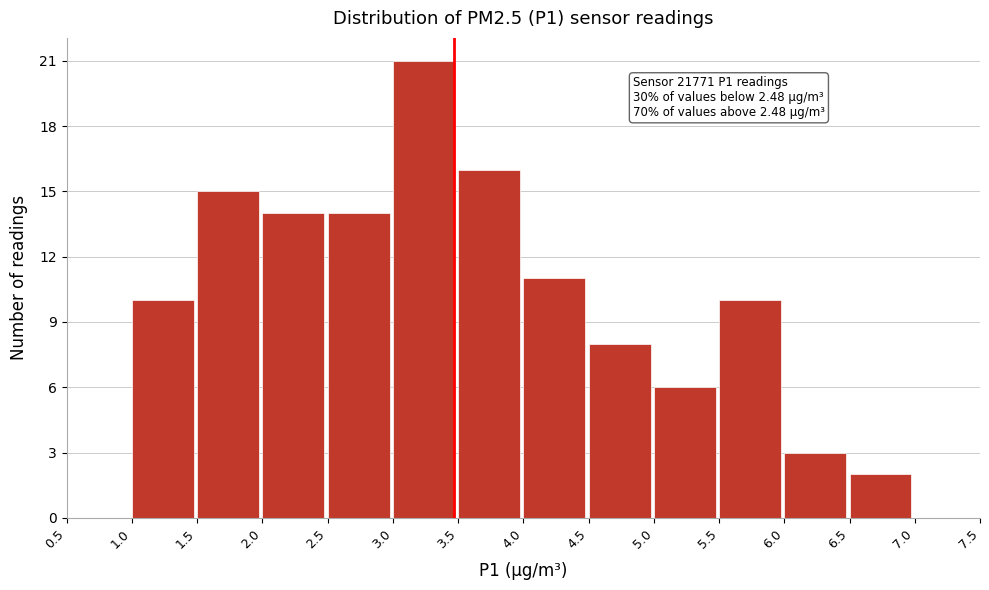

Over which range of the x-axis is the bar tallest?

3.0 to 3.5